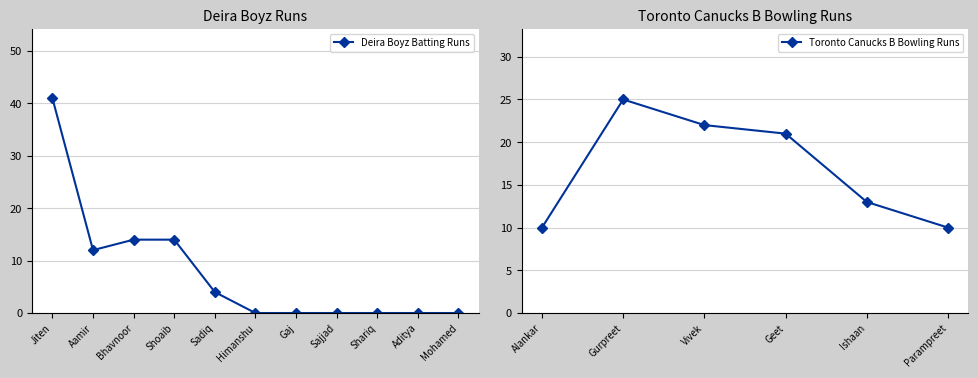

Where is the first local minimum for Deira Boyz Batting Runs?

Aamir